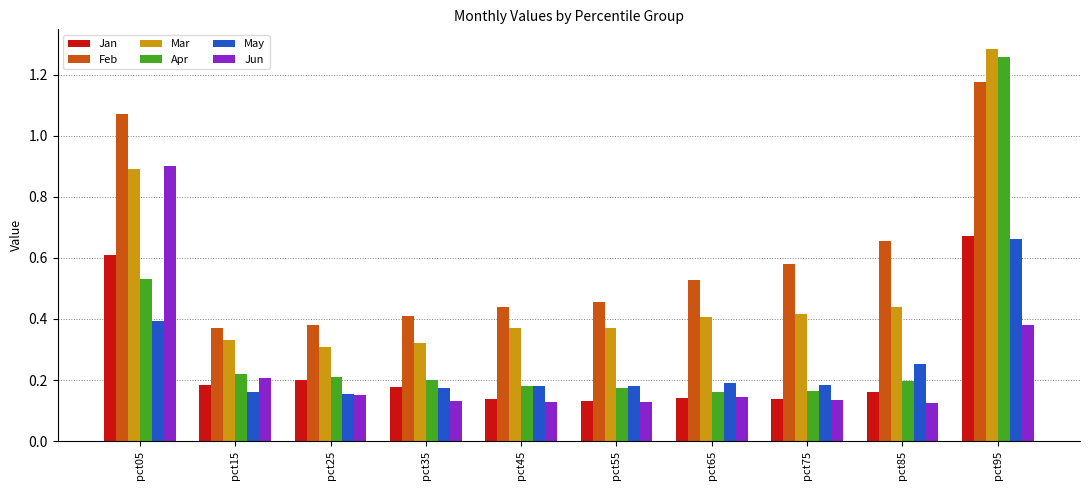

Is it true that Apr equals 0.8 at pct05?

False